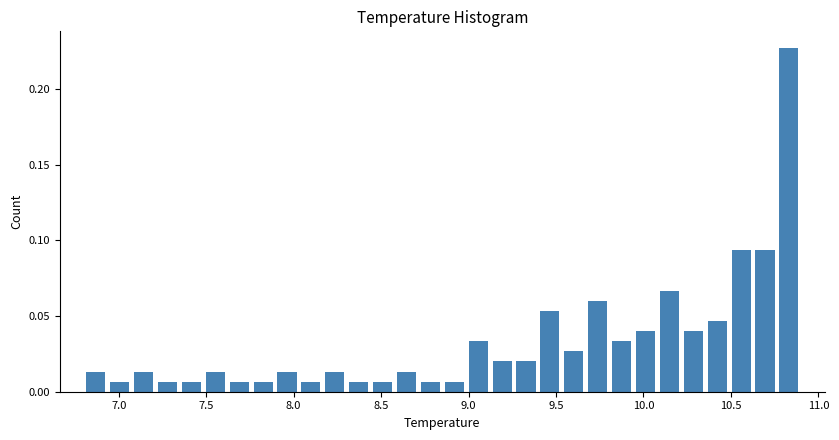

Read against the x-axis, roughly where is the centre of the tallest bar?

10.85